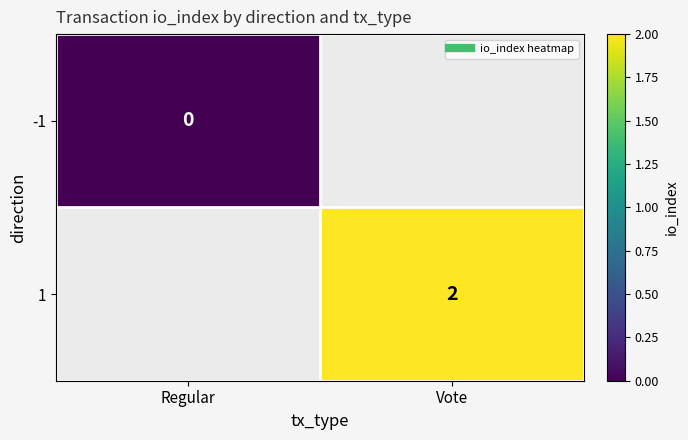

Which category has the highest value in the -1 series?

Regular